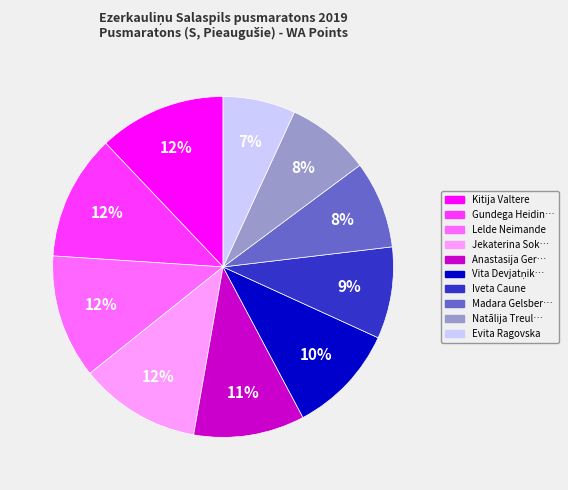

To the nearest percent, what is the difference between the largest and smallest slice percentages?

5%